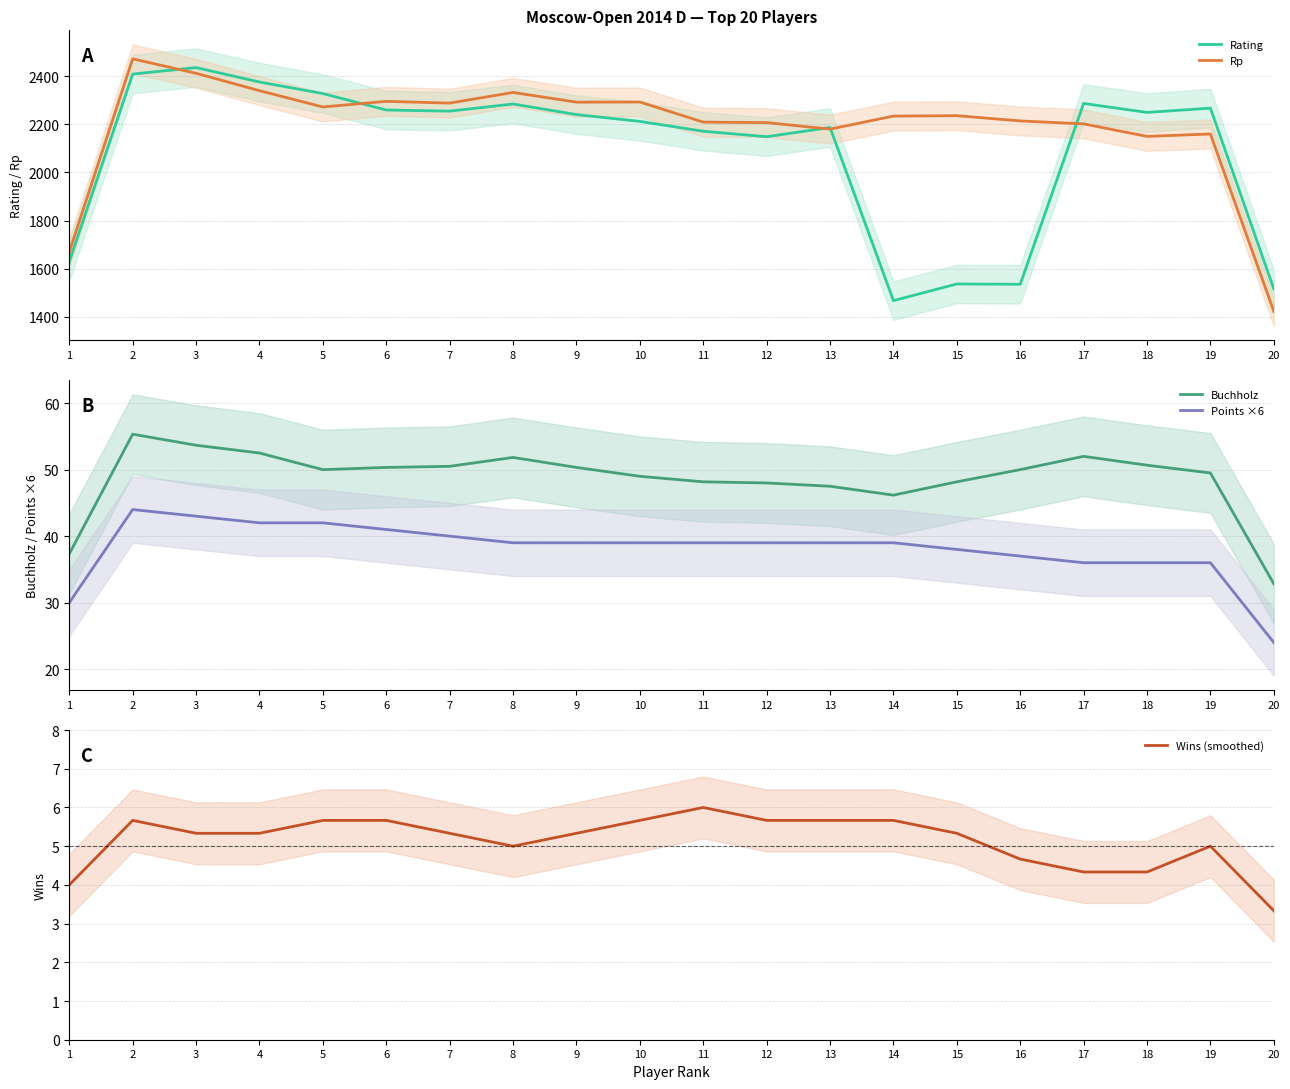

True or false: Rp and Buchholz cross at least once.

False